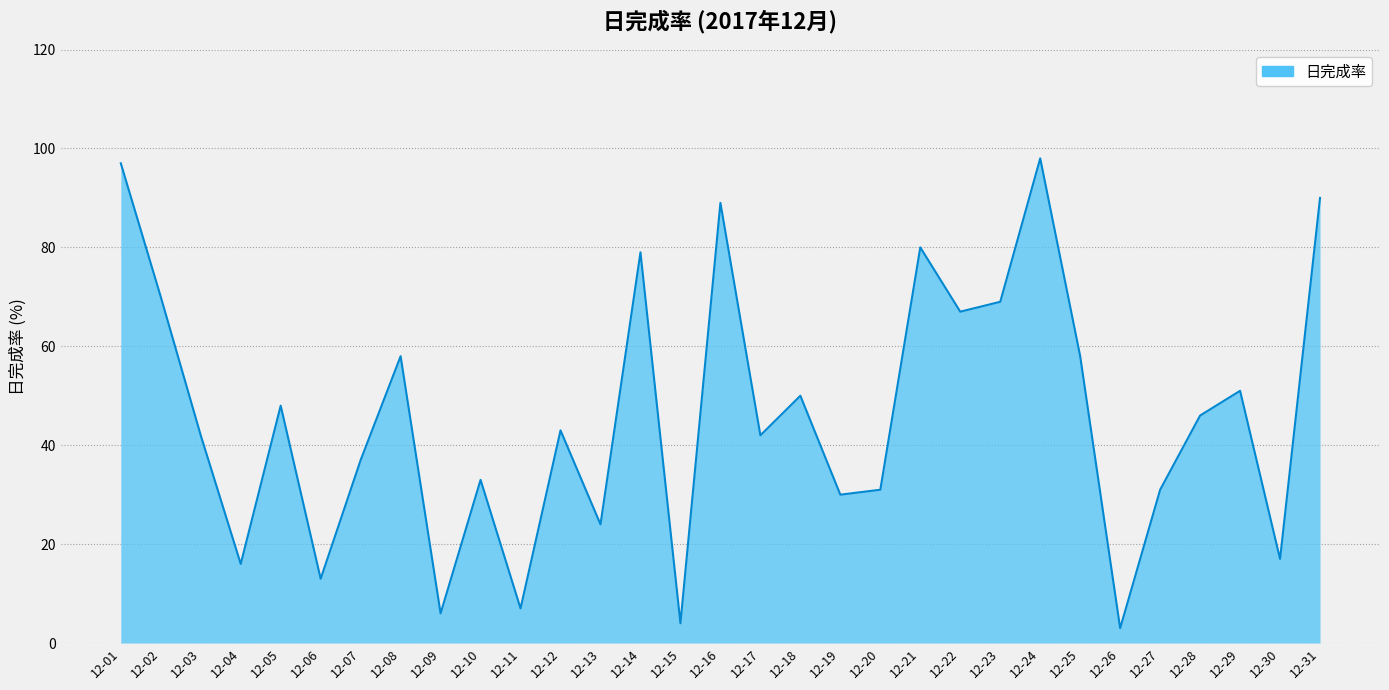

Reading right to left, what are all the values shown in this chart?

90	17	51	46	31	3	58	98	69	67	80	31	30	50	42	89	4	79	24	43	7	33	6	58	37	13	48	16	42	70	97